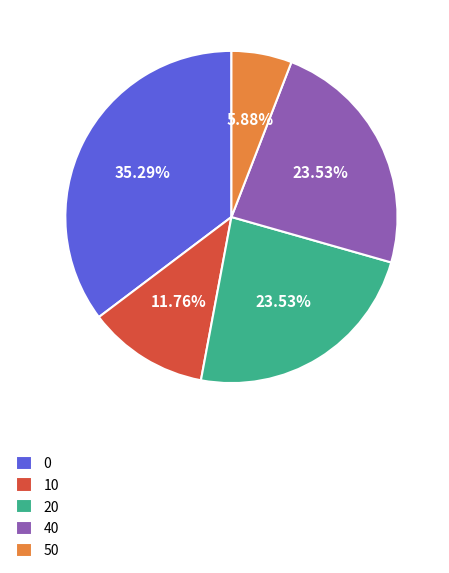

What is the ratio of the value at 40 to the value at 10?

2.0